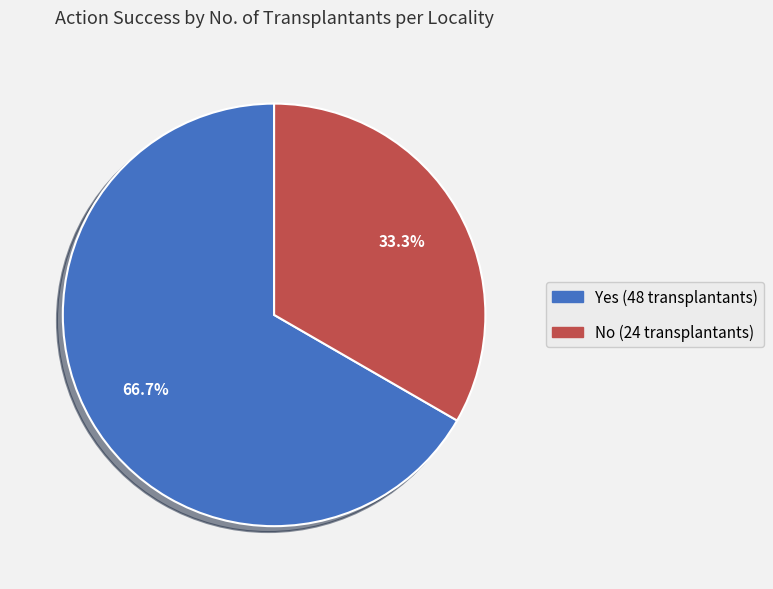

What is the ratio of the value at No to the value at Yes?

0.5